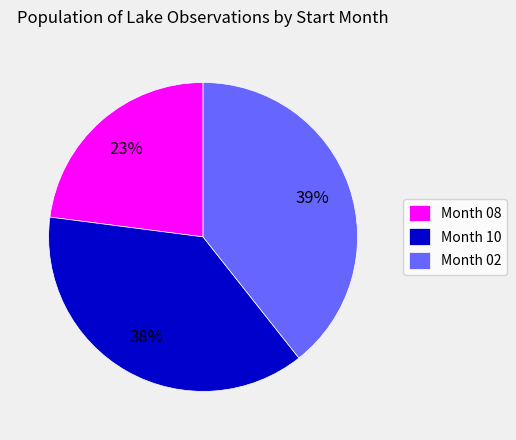

Which slice is the largest?

Month 02